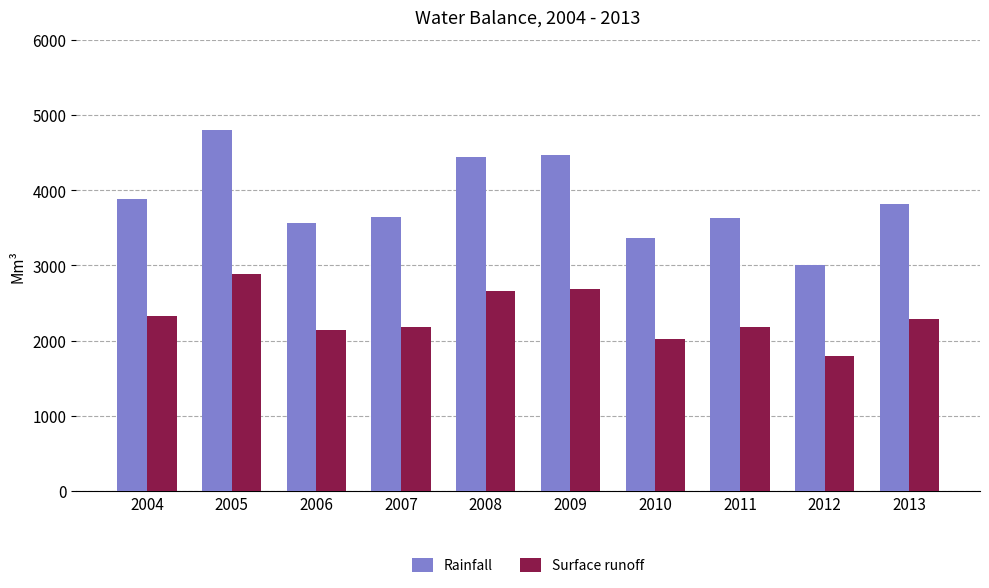

Read the Surface runoff value at 2009.

2682